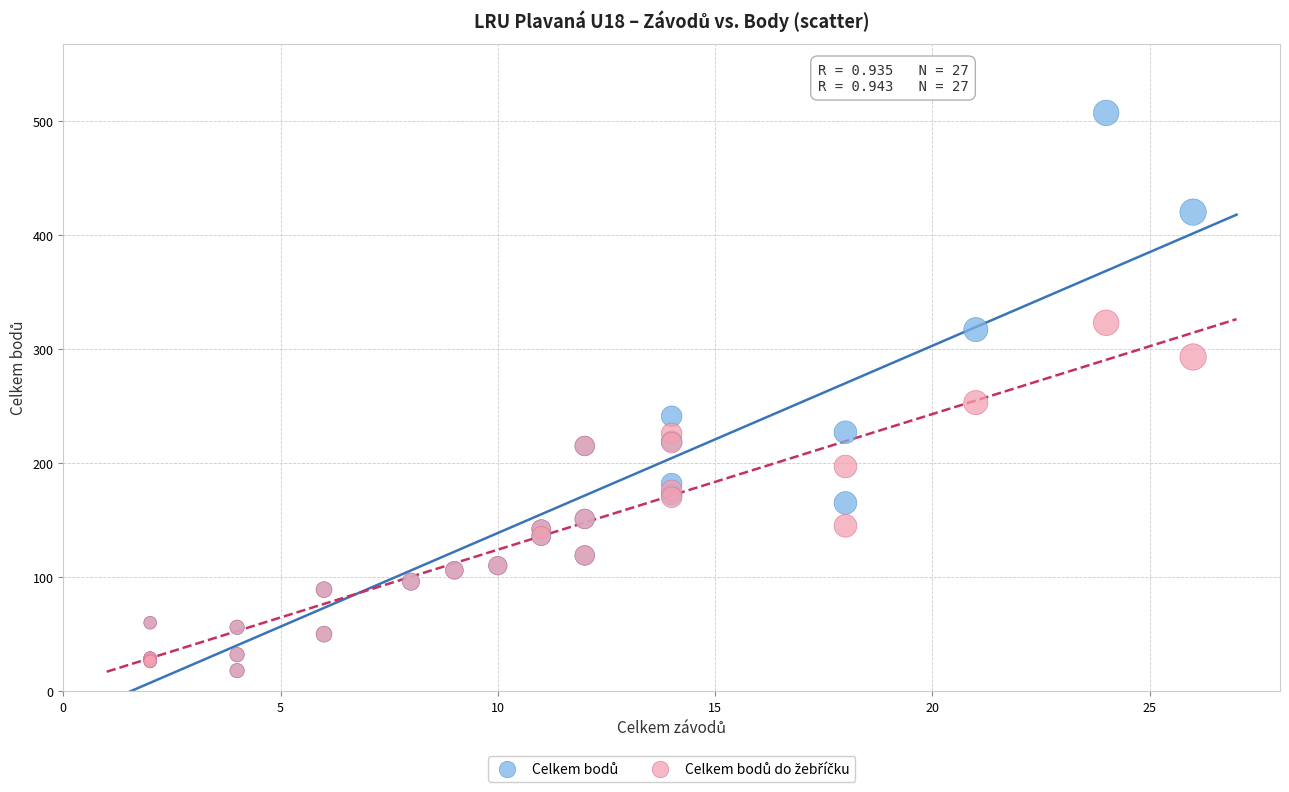

Across all series, what Y value is closest to 262?

253